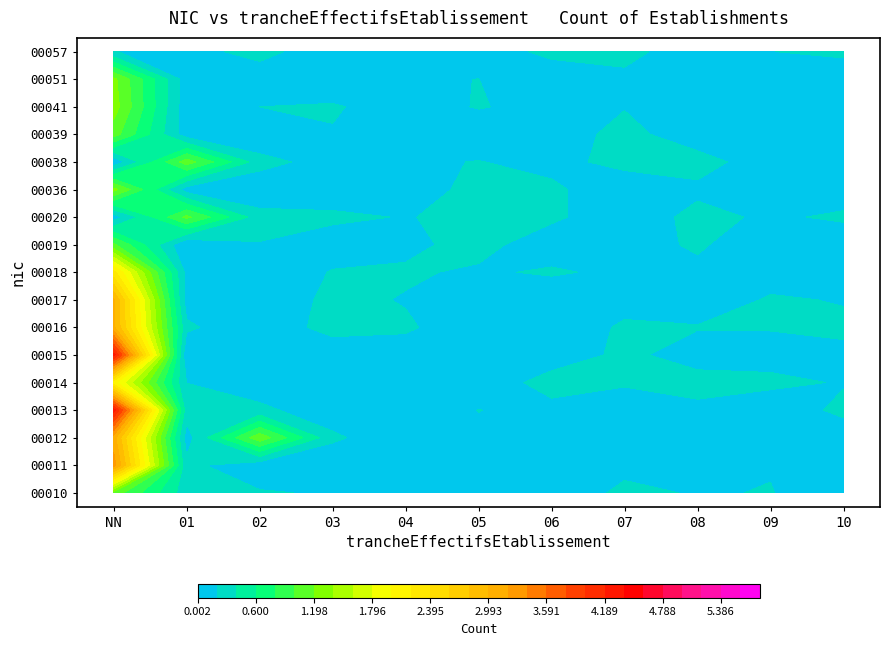

Reading left to right, transcribe all the data shown in this chart.

00010: 1	0	0	0	0	0	0	0	0	0	0
00011: 3	0	0	0	0	0	0	0	0	0	0
00012: 3	0	1	0	0	0	0	0	0	0	0
00013: 4	0	0	0	0	0	0	0	0	0	0
00014: 2	0	0	0	0	0	0	0	0	0	0
00015: 4	0	0	0	0	0	0	0	0	0	0
00016: 3	0	0	0	0	0	0	0	0	0	0
00017: 3	0	0	0	0	0	0	0	0	0	0
00018: 2	0	0	0	0	0	0	0	0	0	0
00019: 1	0	0	0	0	0	0	0	0	0	0
00020: 0	1	0	0	0	0	0	0	0	0	0
00036: 1	0	0	0	0	0	0	0	0	0	0
00038: 0	1	0	0	0	0	0	0	0	0	0
00039: 1	0	0	0	0	0	0	0	0	0	0
00041: 1	0	0	0	0	0	0	0	0	0	0
00051: 1	0	0	0	0	0	0	0	0	0	0
00057: 0	0	0	0	0	0	0	0	0	0	0